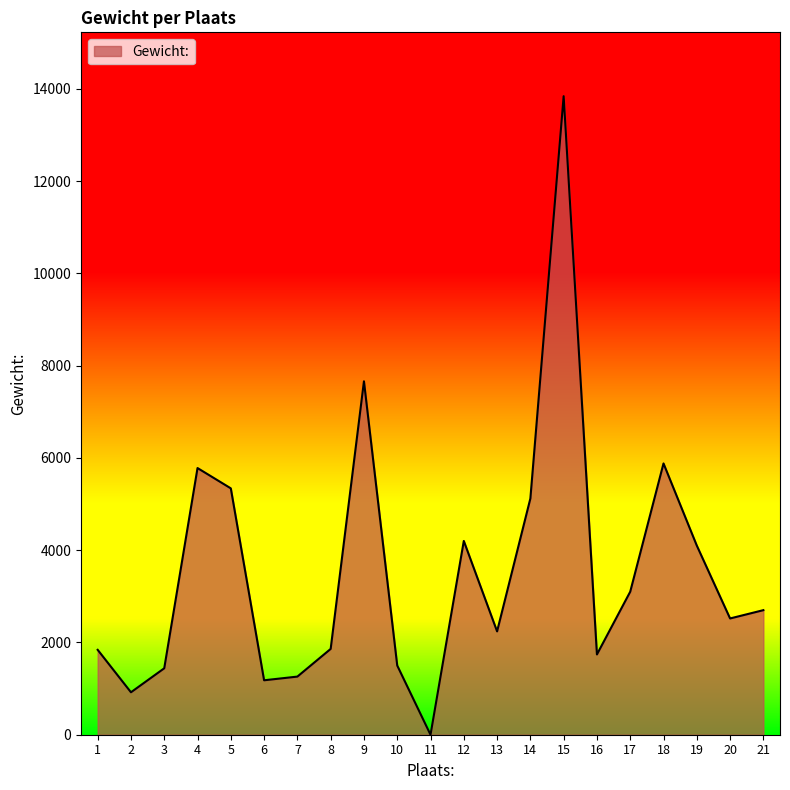

What is the difference between the maximum and second lowest values?

12920